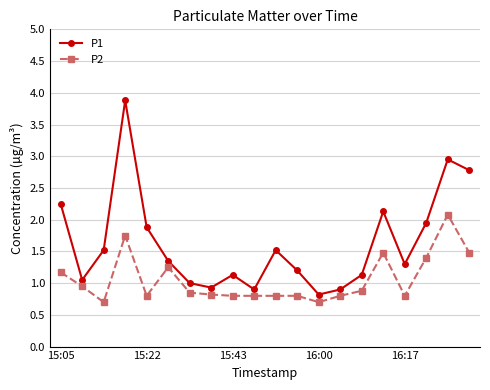

Does the chart display data point markers on the line(s)?

Yes